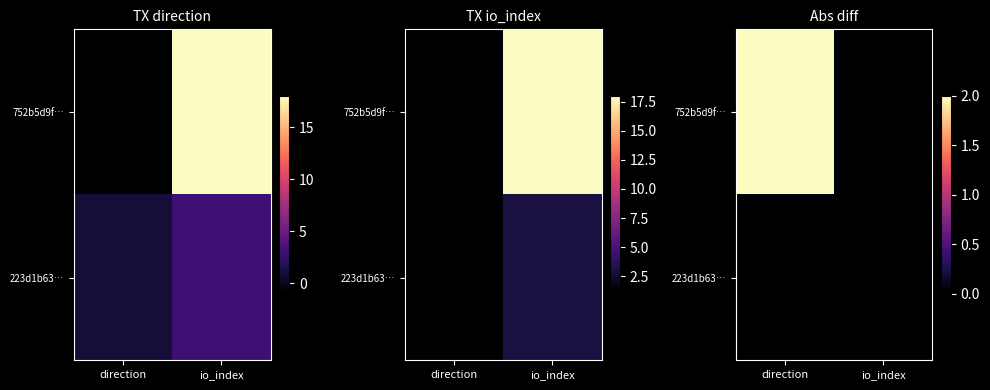

At which category is the sum across all series the highest?

direction